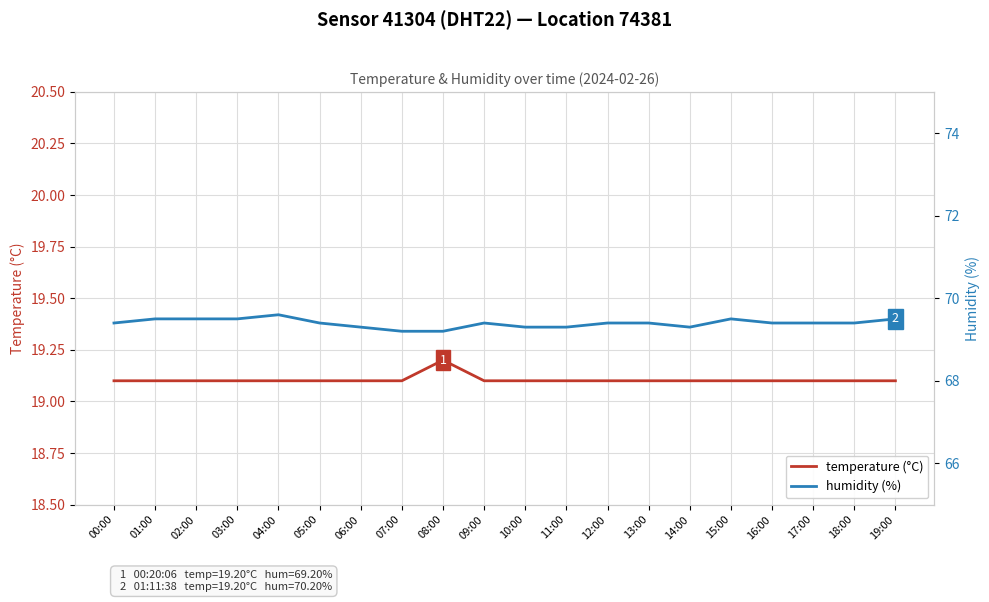

In humidity (%), how many points are lower than both neighbors (excluding endpoints)?

1